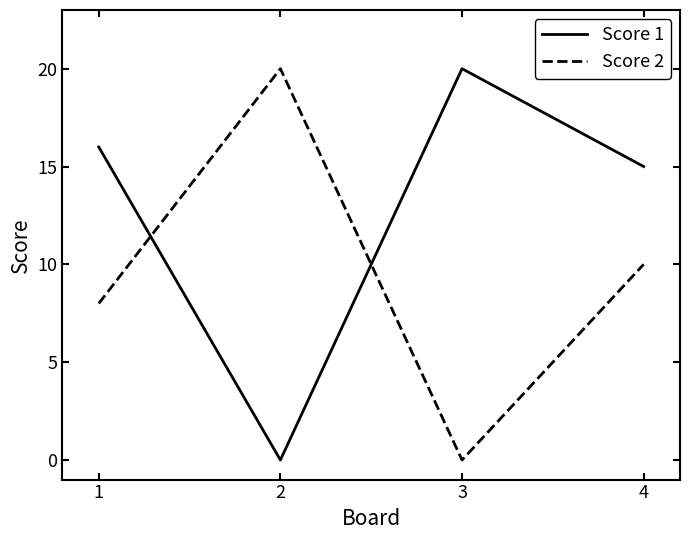

What is the sum of all Score 2 values?

38